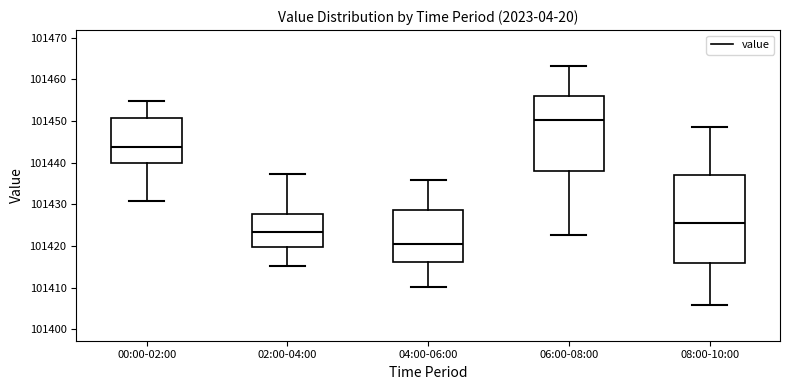

Which box is the tallest, from its lower edge to its upper edge?

08:00-10:00